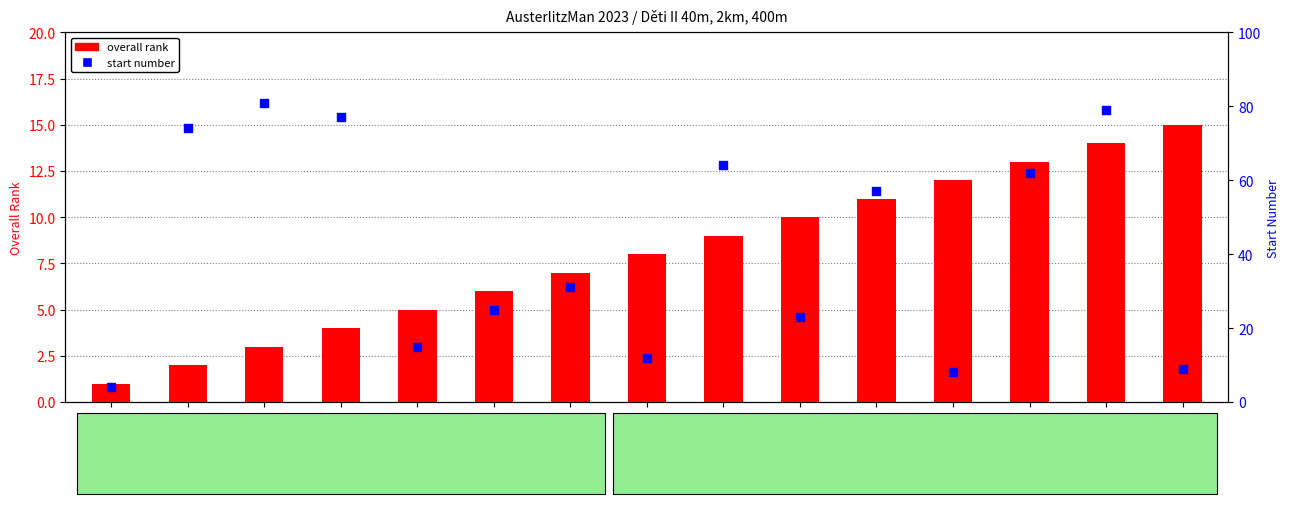

Which series reaches the minimum Y coordinate?

overall rank